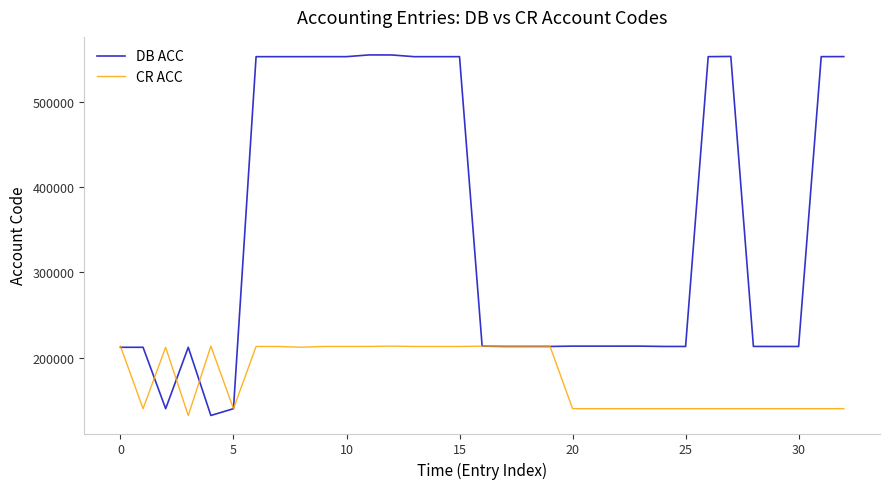

What is the sum of all CR ACC values?

5857982